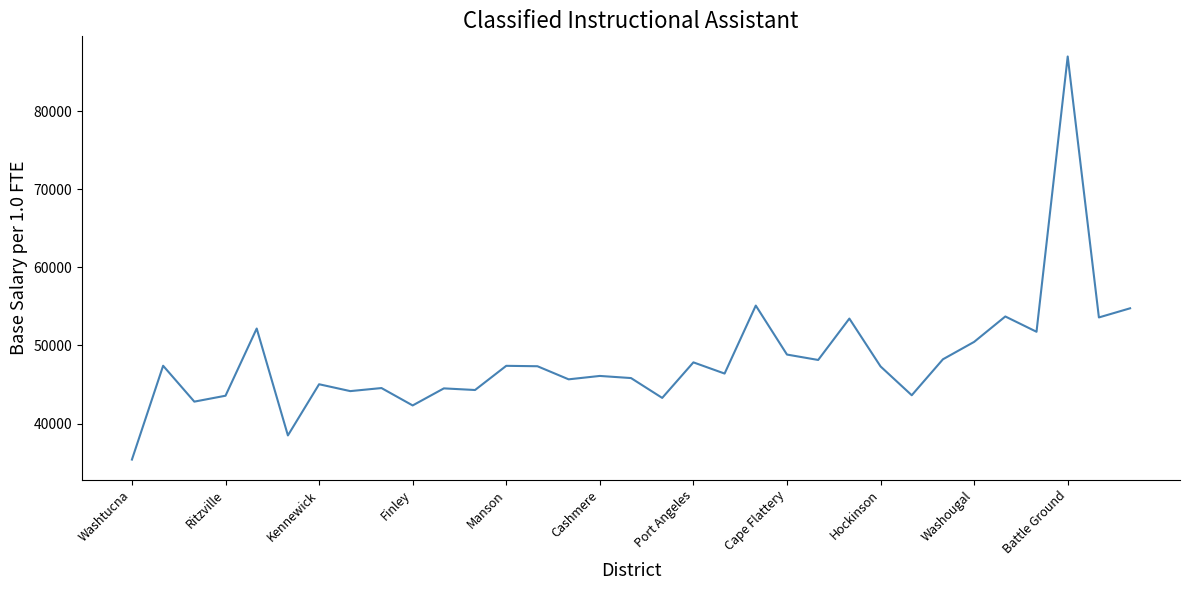

What is the smallest value displayed?

35401